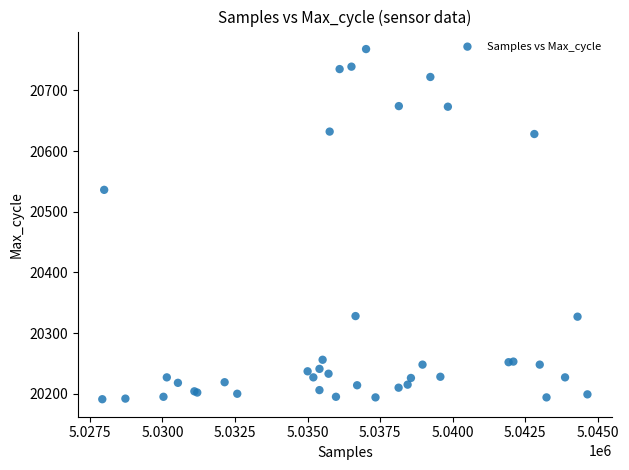

What Y value in the scatter plot is closest to 20479?

20536